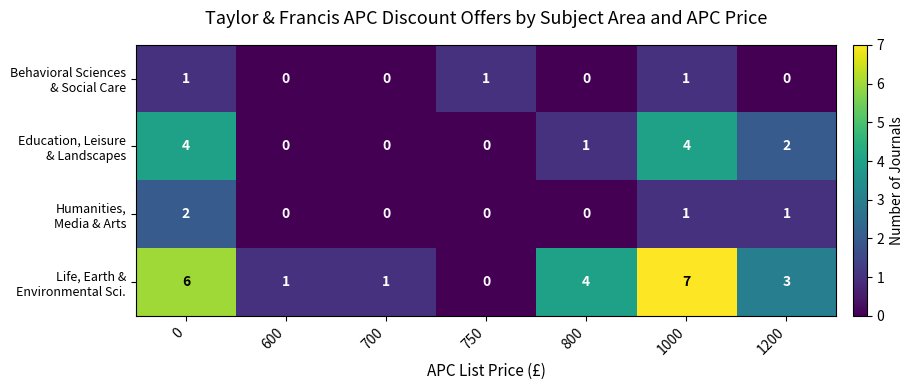

What is the spread (max minus min) of values at 1200?

3